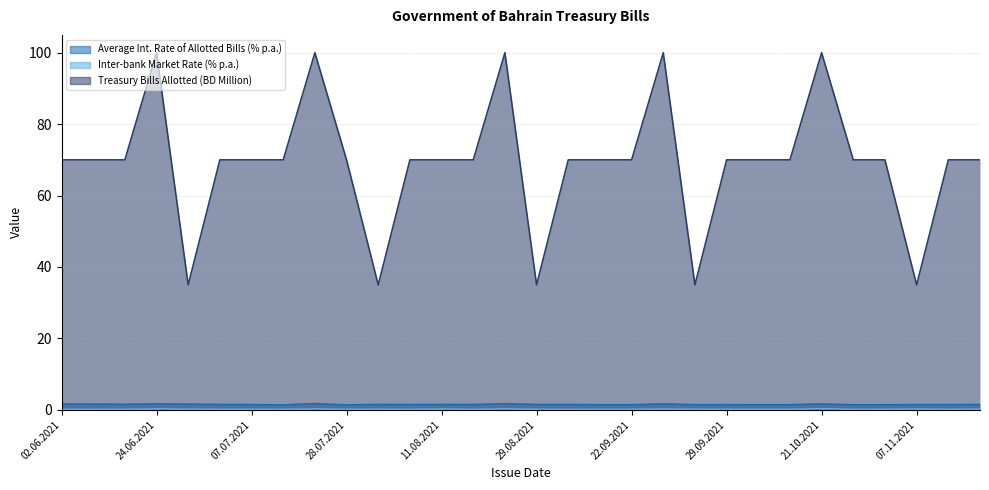

What is the greatest value displayed?

100.0